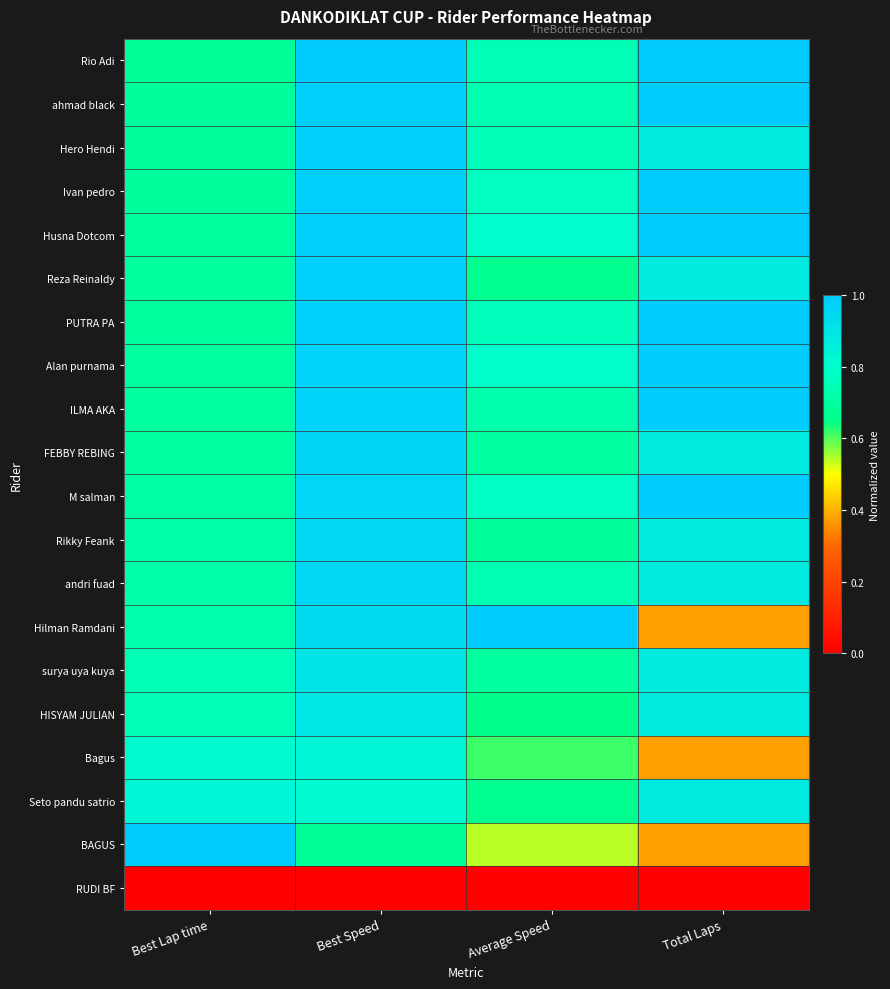

What is the total value across all series at Best Speed?

17.7